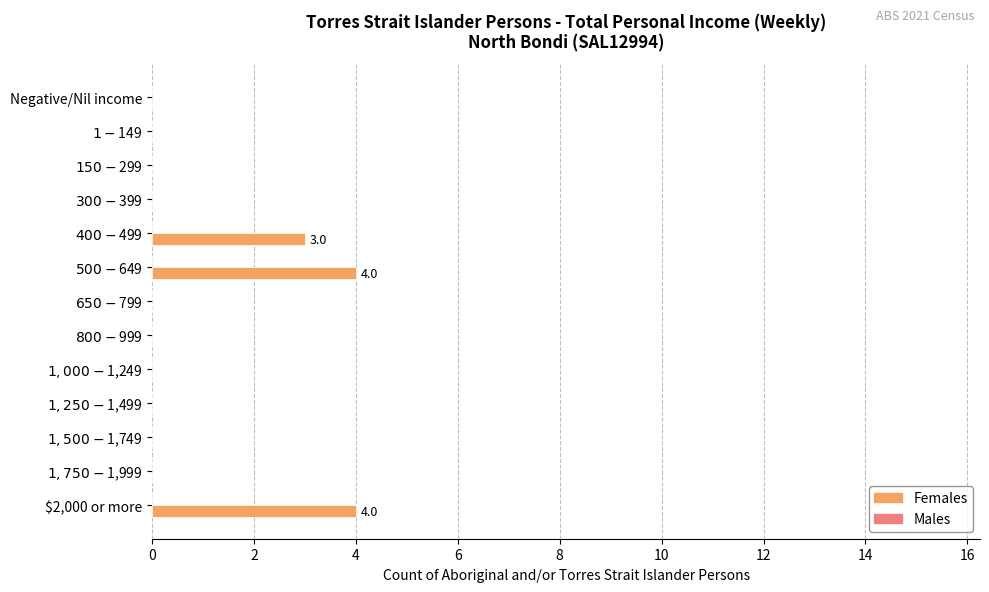

What is the maximum value shown in the chart?

4